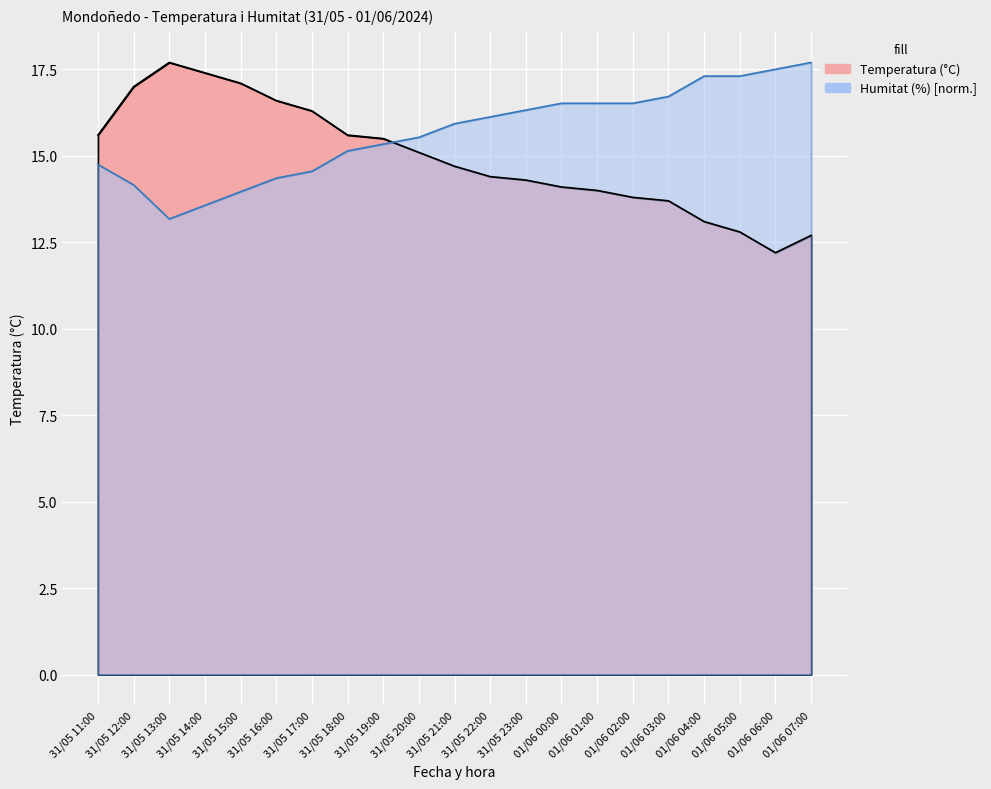

What is the sum of the Humitat (%) values at 01/06 06:00 and 01/06 02:00?

34.0